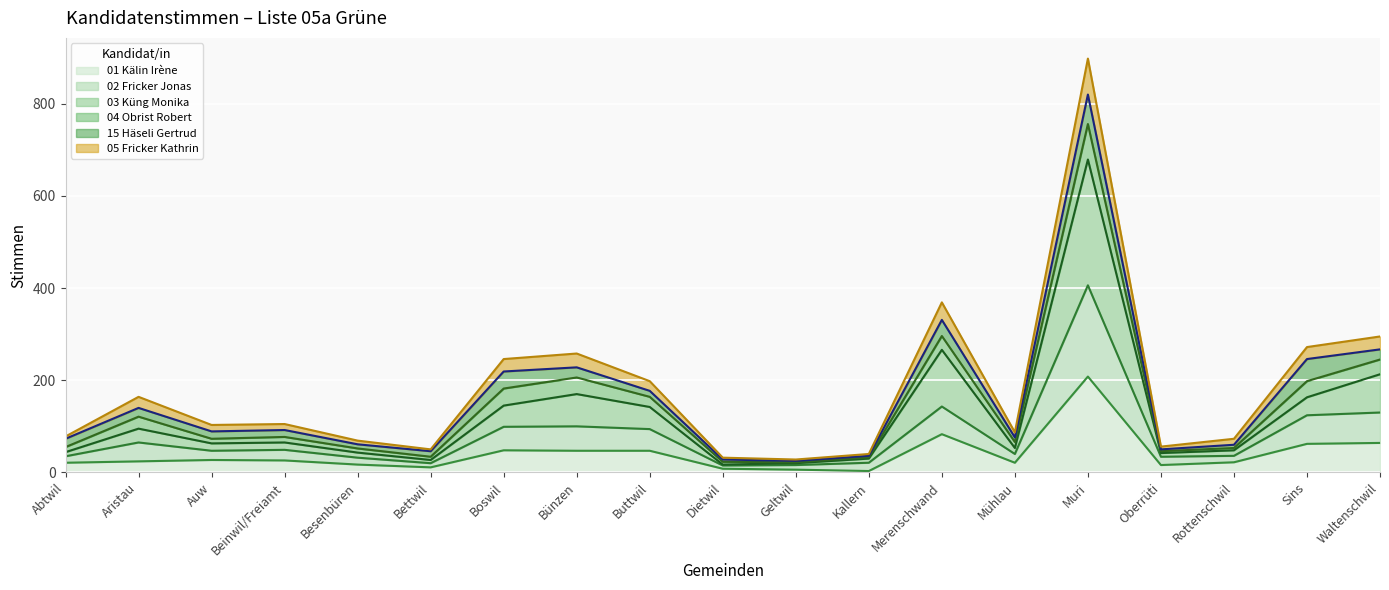

At which category is the sum across all series the highest?

Muri